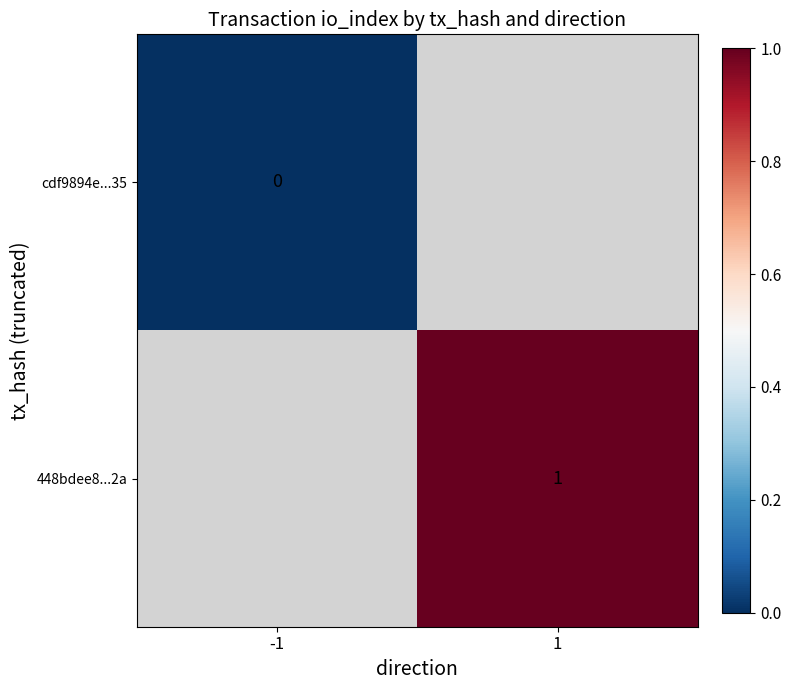

At which category does the chart reach its minimum across all series?

-1